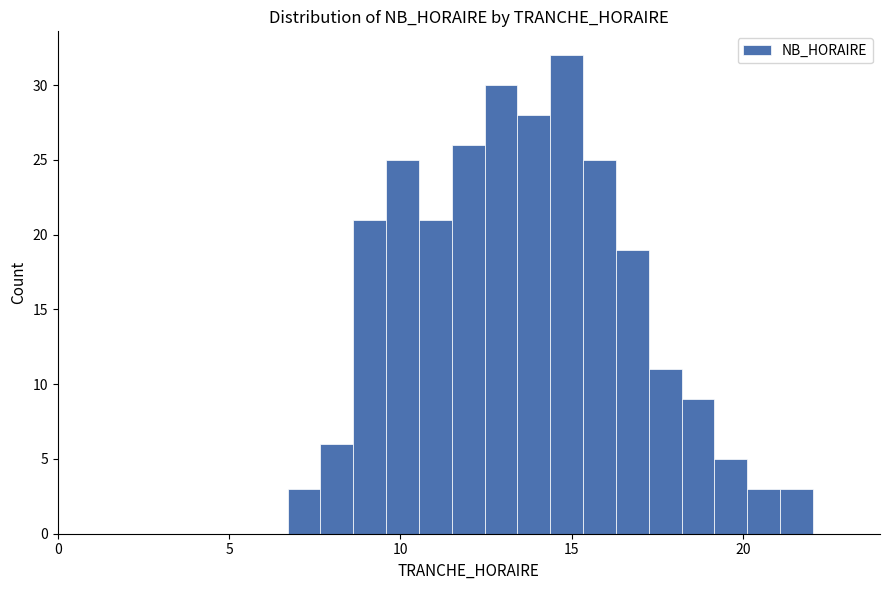

Read against the x-axis, roughly where is the centre of the tallest bar?

15.0